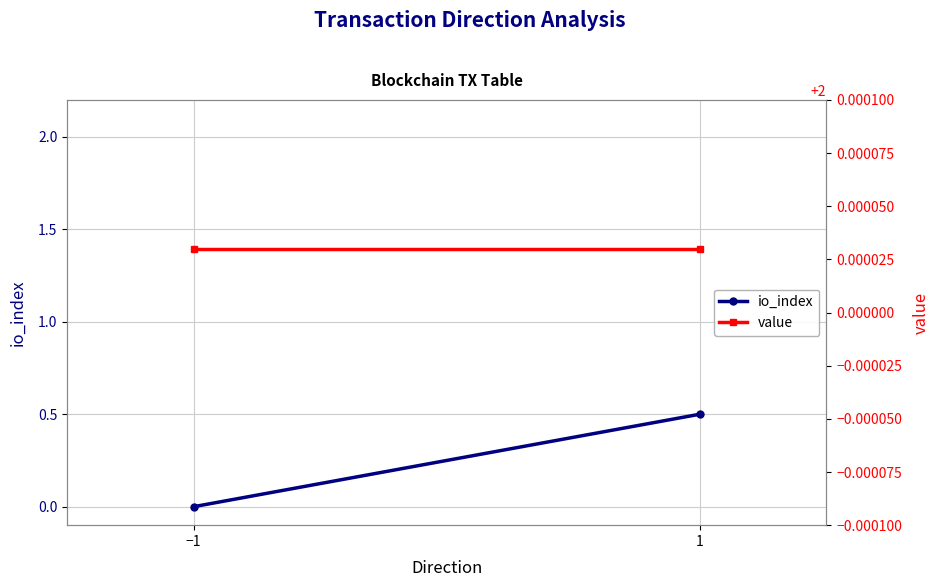

Which series has the widest spread of values?

io_index